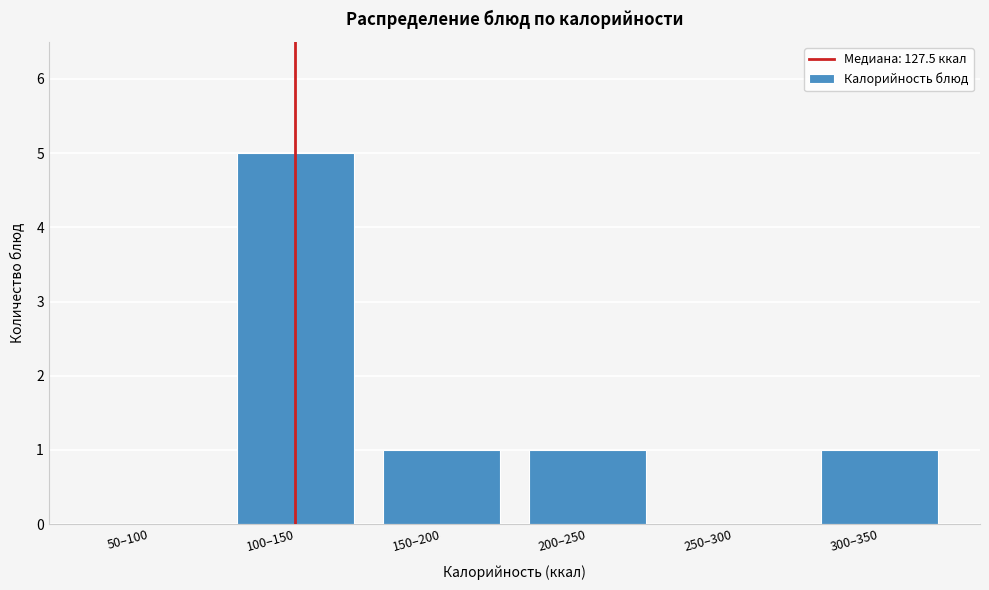

Reading left to right, extract all data points from this chart.

50–100=0	100–150=5	150–200=1	200–250=1	250–300=0	300–350=1